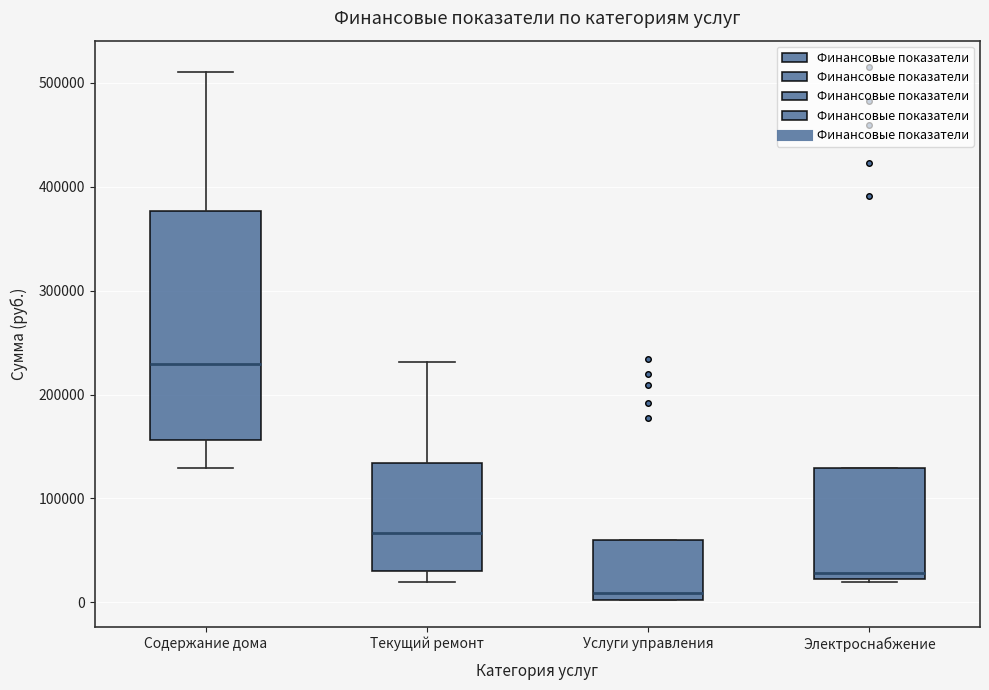

Where does the lower whisker of the box for Содержание дома end on the y-axis? The values are not printed on the chart, so give them approximately, as read against the axis.

130000